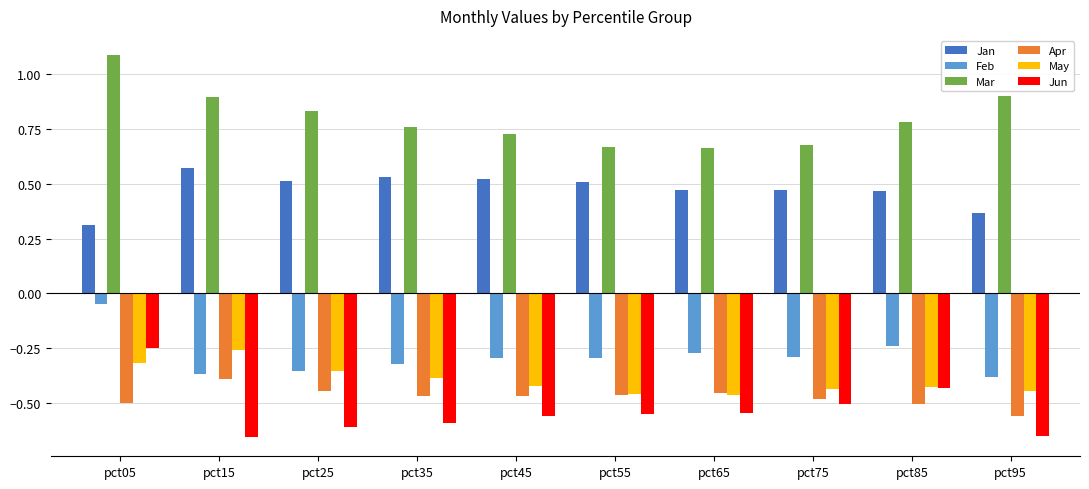

Which category has the lowest value in the Jan series?

pct05